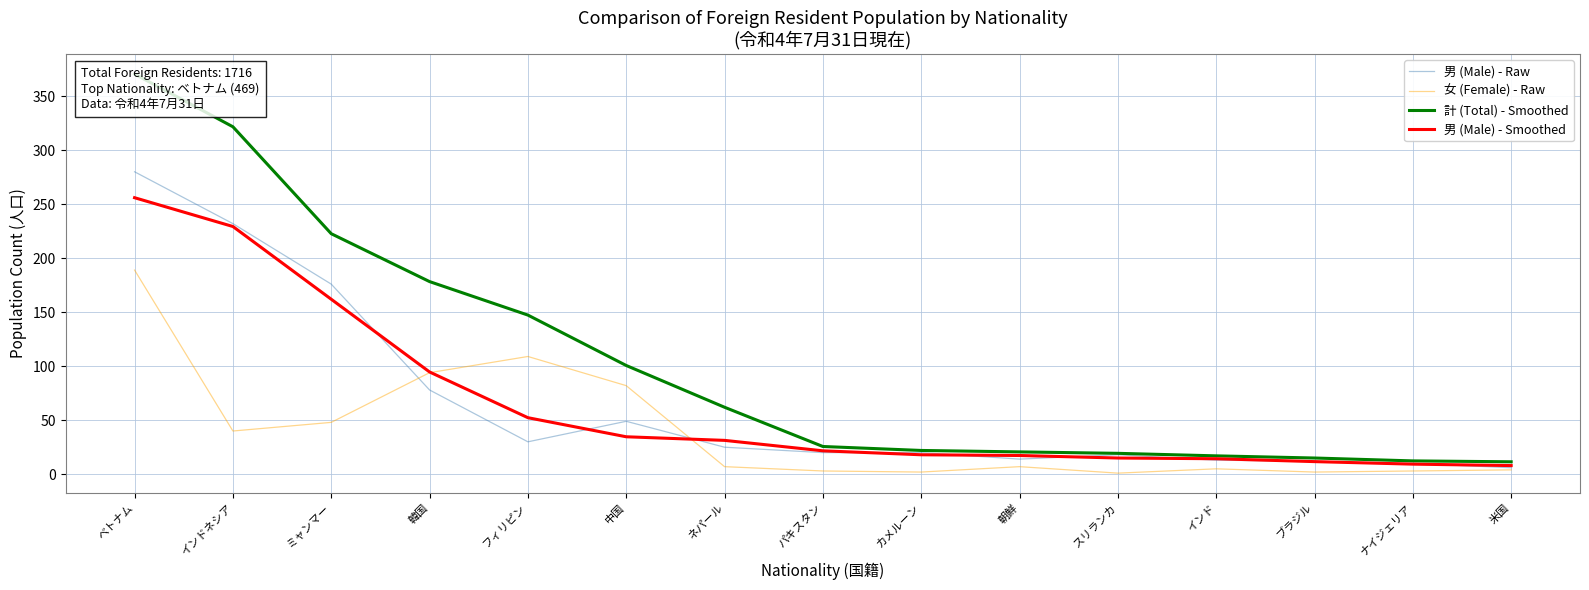

True or false: 女 (Female) - Raw has a value of 94.0 at 韓国.

True